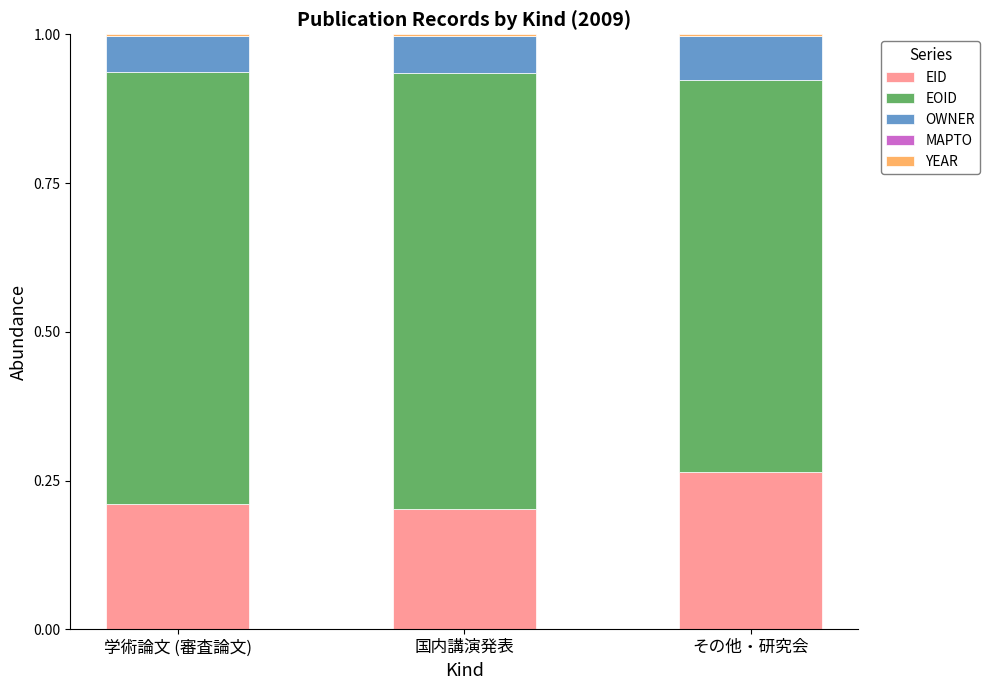

Are the bars horizontal?

No